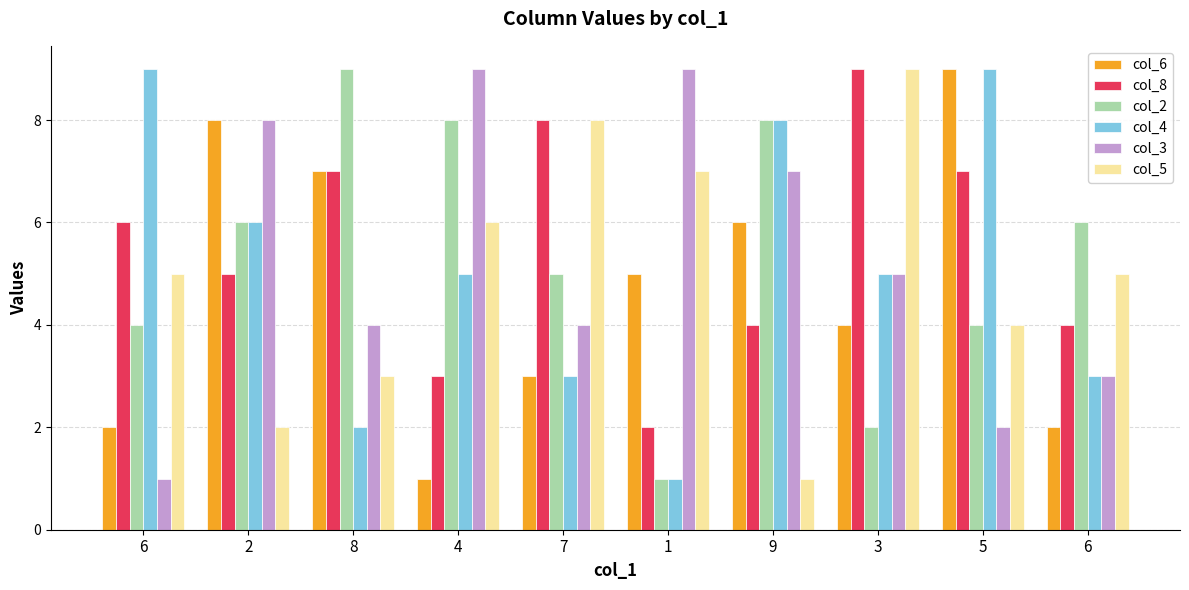

Reading right to left, what are all the values shown in this chart?

col_6: 6=2	5=9	3=4	9=6	1=5	7=3	4=1	8=7	2=8	6=2
col_8: 6=4	5=7	3=9	9=4	1=2	7=8	4=3	8=7	2=5	6=6
col_2: 6=6	5=4	3=2	9=8	1=1	7=5	4=8	8=9	2=6	6=4
col_4: 6=3	5=9	3=5	9=8	1=1	7=3	4=5	8=2	2=6	6=9
col_3: 6=3	5=2	3=5	9=7	1=9	7=4	4=9	8=4	2=8	6=1
col_5: 6=5	5=4	3=9	9=1	1=7	7=8	4=6	8=3	2=2	6=5